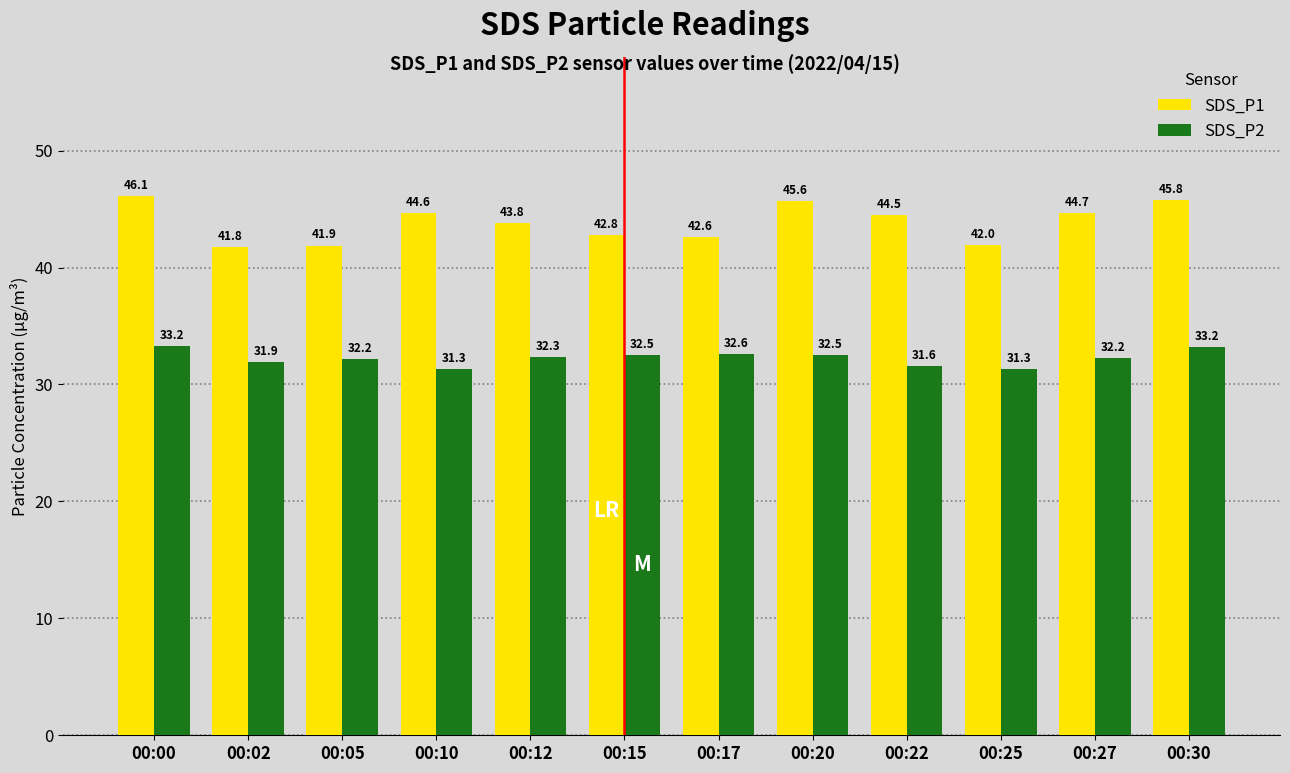

What is the approximate value of SDS_P1 at 00:00?

46.1